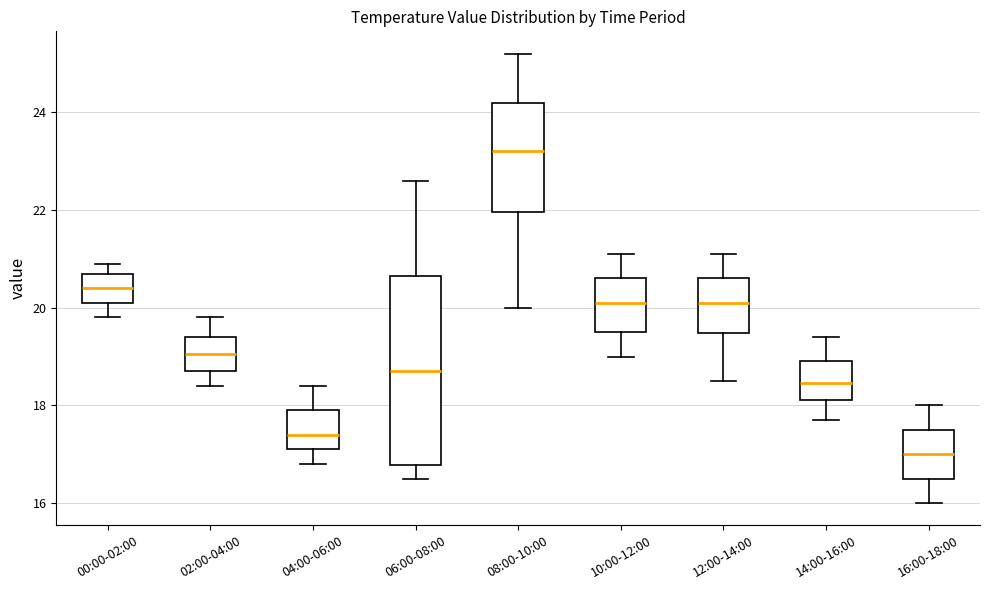

Reading left to right, transcribe this box plot: for each box, give where its median line is, the range the box spans, and where its two whiskers end, as read against the y-axis. The values are not printed on the chart, so give them approximately, as read against the axis.

00:00-02:00: median 20.4, box 20.2 to 20.8, whiskers 19.8 to 21.0
02:00-04:00: median 19.0, box 18.8 to 19.4, whiskers 18.4 to 19.8
04:00-06:00: median 17.4, box 17.2 to 18.0, whiskers 16.8 to 18.4
06:00-08:00: median 18.8, box 16.8 to 20.6, whiskers 16.6 to 22.6
08:00-10:00: median 23.2, box 22.0 to 24.2, whiskers 20.0 to 25.2
10:00-12:00: median 20.2, box 19.6 to 20.6, whiskers 19.0 to 21.2
12:00-14:00: median 20.2, box 19.4 to 20.6, whiskers 18.6 to 21.2
14:00-16:00: median 18.4, box 18.2 to 19.0, whiskers 17.8 to 19.4
16:00-18:00: median 17.0, box 16.6 to 17.6, whiskers 16.0 to 18.0